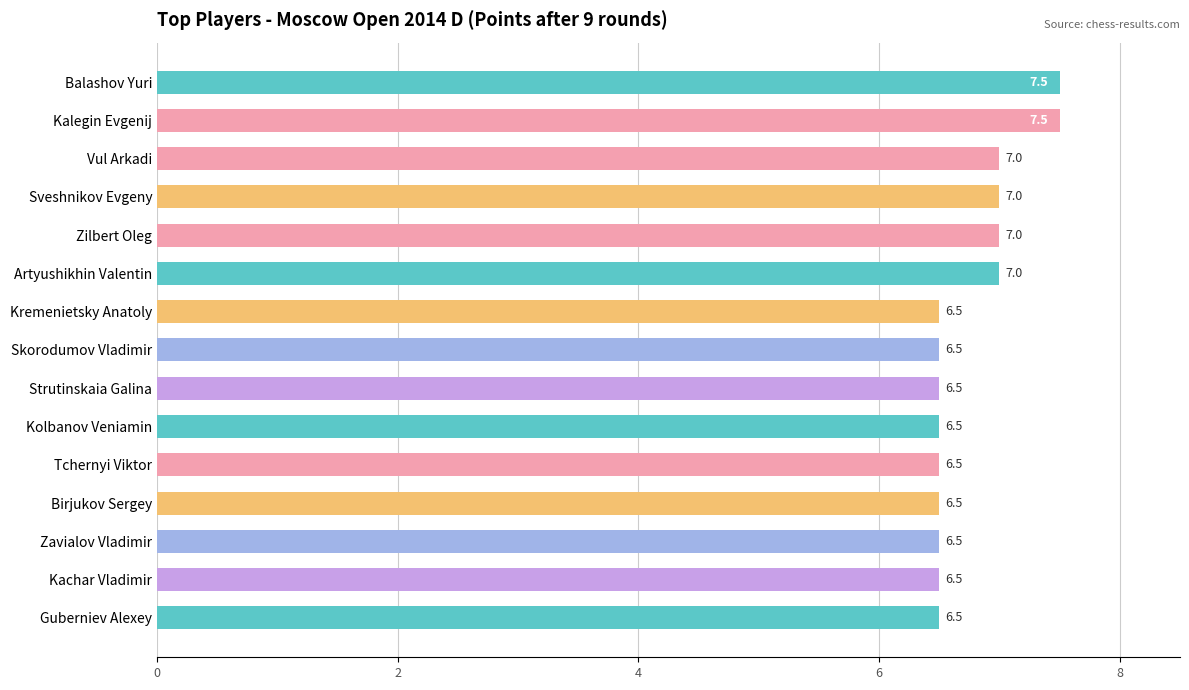

True or false: the data shows 6.5 at Zavialov Vladimir.

True